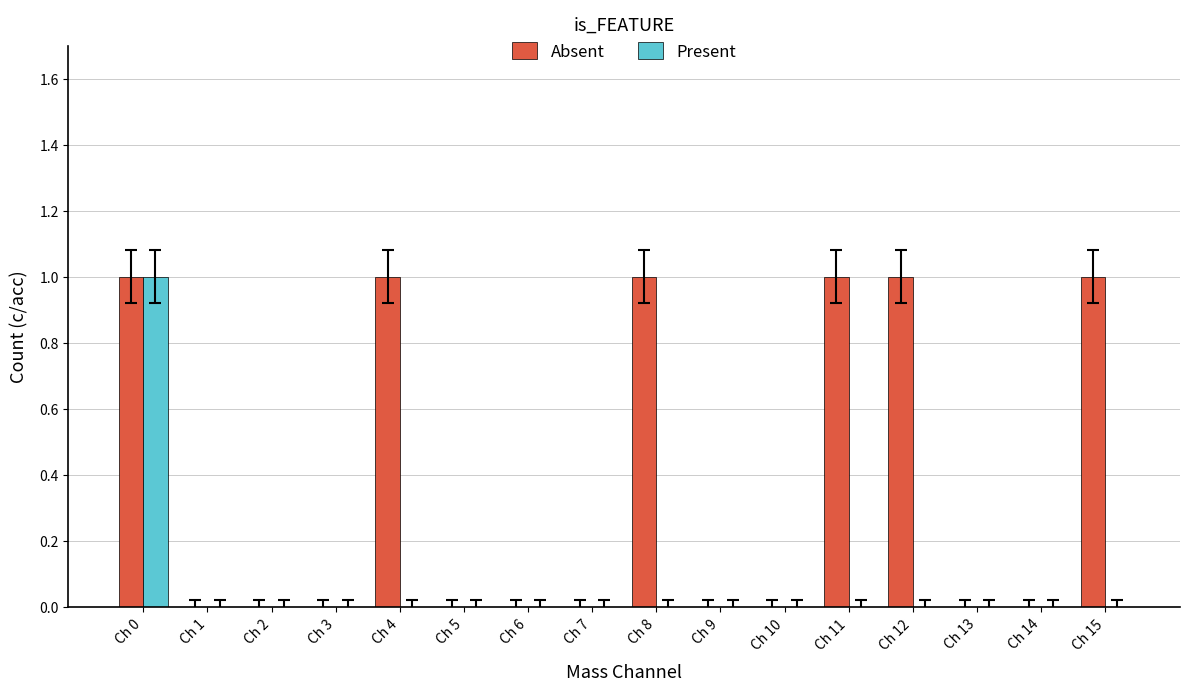

What is the sum of all Absent values?

6